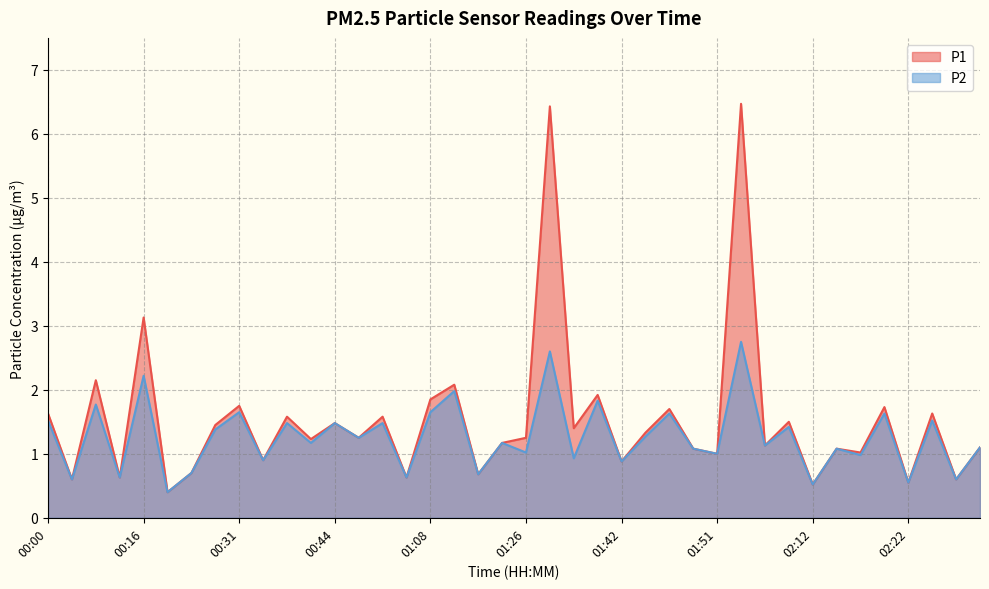

Where does the P1 series first go above 1?

00:00